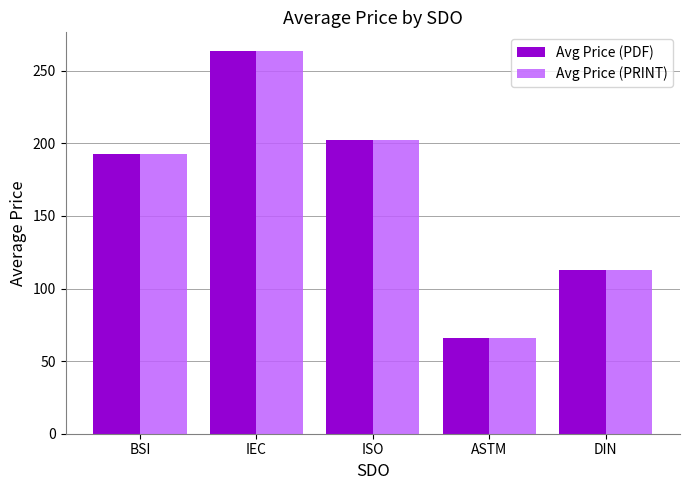

How many bars are there in each group?

2